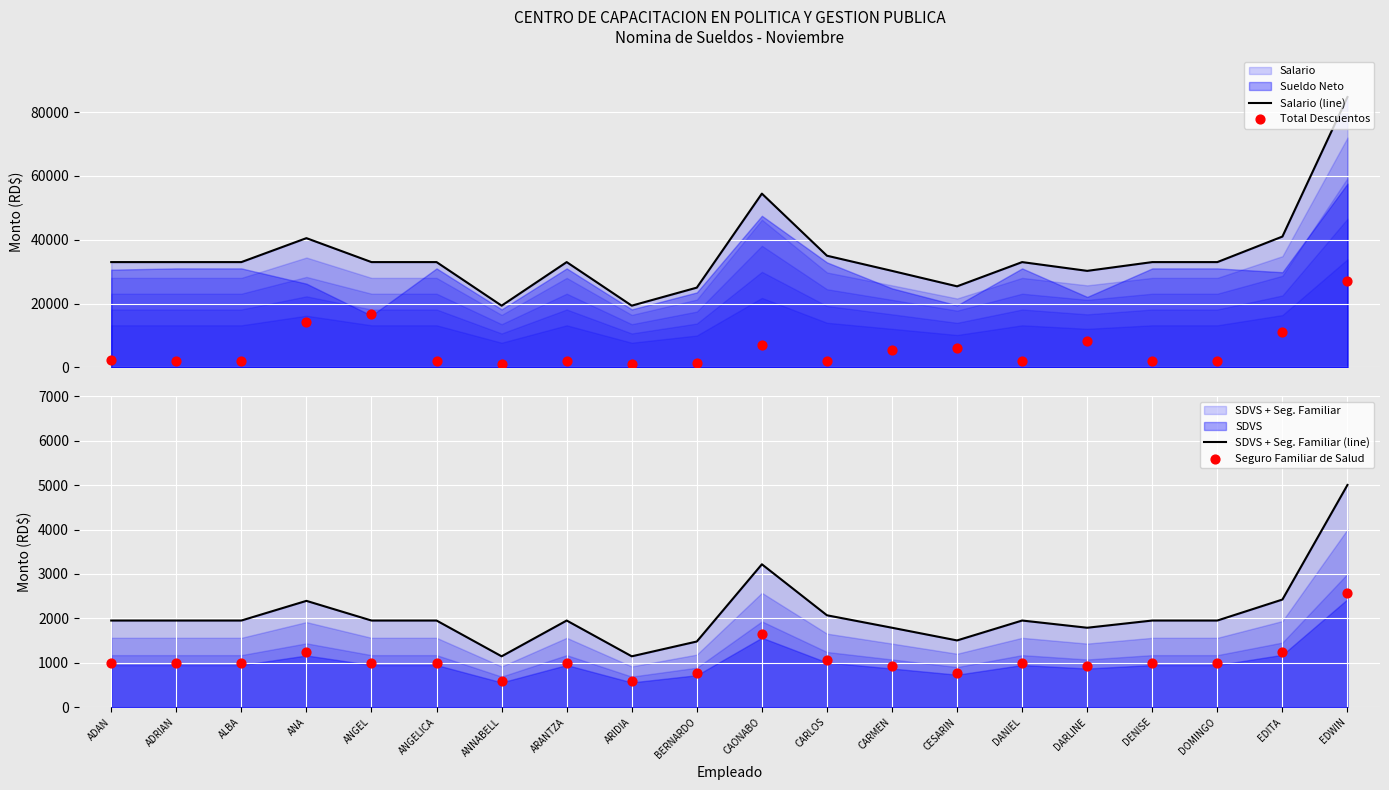

Which series reaches the maximum Y coordinate?

Salario (line)